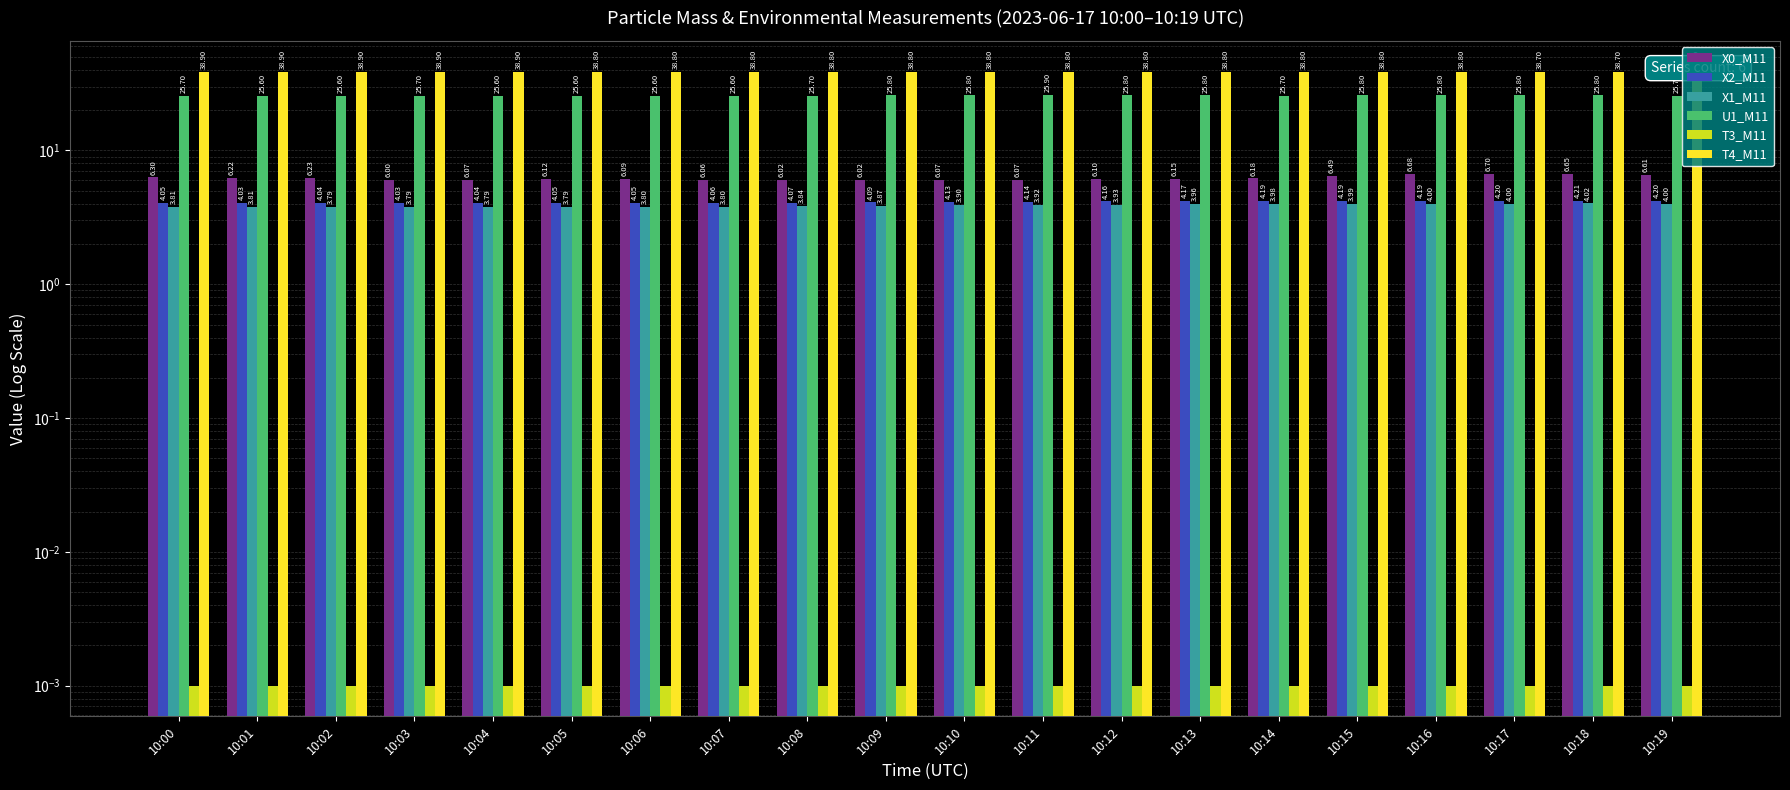

What is the sum of the U1_M11 values at 10:19 and 10:09?

51.5